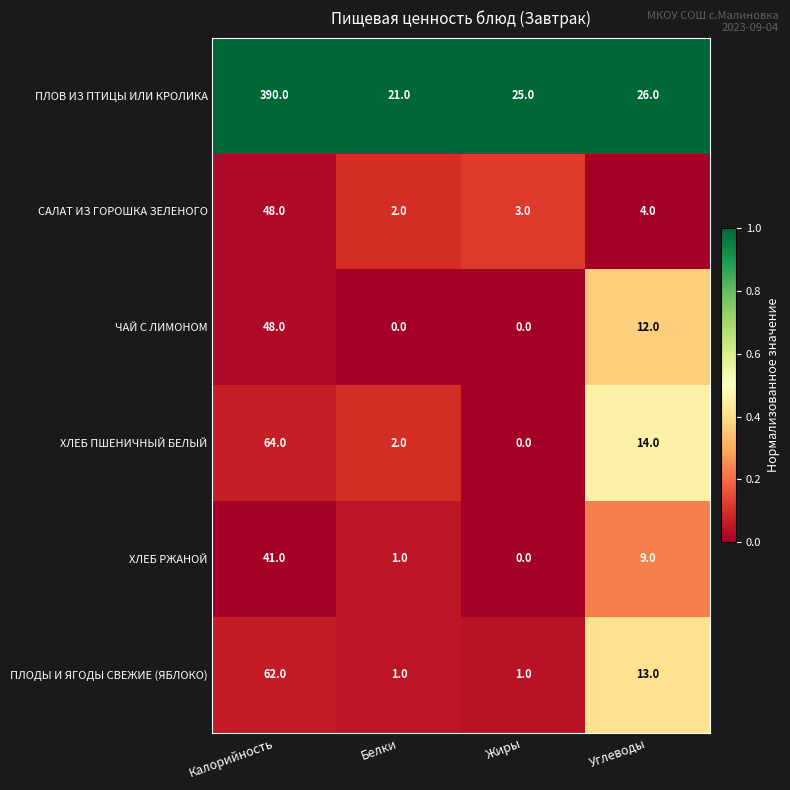

The ЧАЙ С ЛИМОНОМ series shows 0 at Жиры. True or false?

True